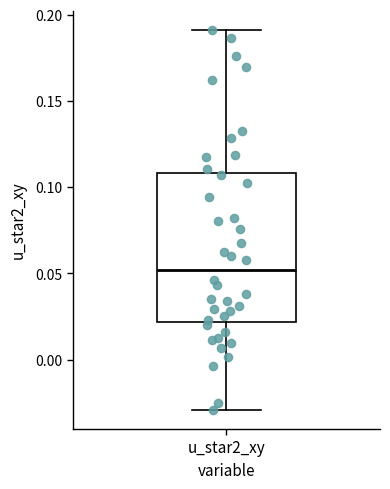

Transcribe this box plot: give where the median line is, the range the box spans, and where the two whiskers end, as read against the y-axis. The values are not printed on the chart, so give them approximately, as read against the axis.

median 0.05, box 0.02 to 0.11, whiskers -0.03 to 0.19